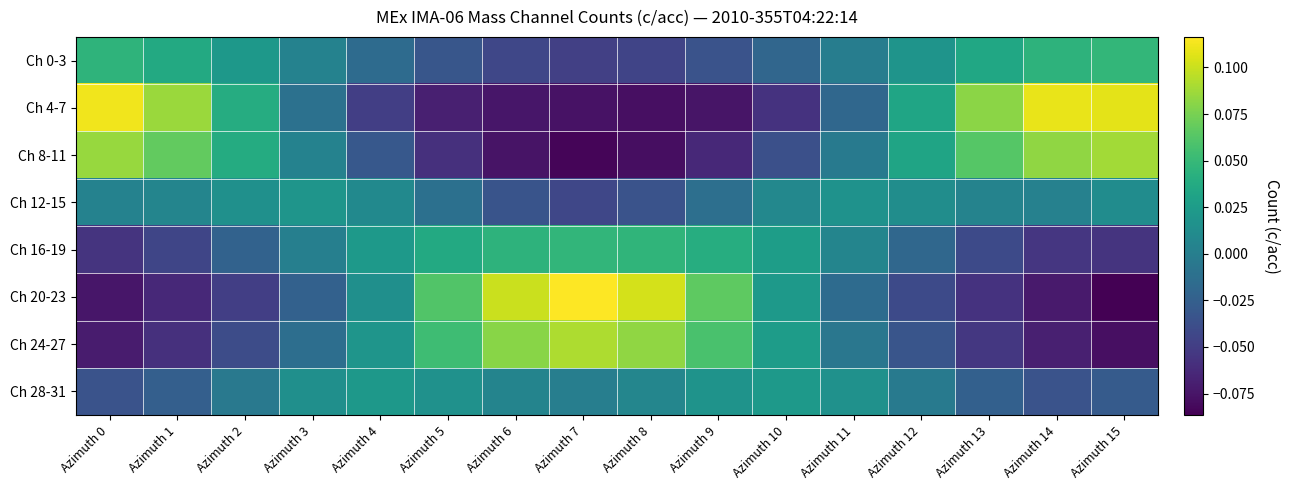

Reading right to left, list all the values displayed in this chart.

Ch 0-3: Azimuth 15=0.0	Azimuth 14=0.0	Azimuth 13=0.0	Azimuth 12=0.0	Azimuth 11=-0.0	Azimuth 10=-0.0	Azimuth 9=-0.0	Azimuth 8=-0.0	Azimuth 7=-0.0	Azimuth 6=-0.0	Azimuth 5=-0.0	Azimuth 4=-0.0	Azimuth 3=0.0	Azimuth 2=0.0	Azimuth 1=0.0	Azimuth 0=0.0
Ch 4-7: Azimuth 15=0.1	Azimuth 14=0.1	Azimuth 13=0.1	Azimuth 12=0.0	Azimuth 11=-0.0	Azimuth 10=-0.1	Azimuth 9=-0.1	Azimuth 8=-0.1	Azimuth 7=-0.1	Azimuth 6=-0.1	Azimuth 5=-0.1	Azimuth 4=-0.0	Azimuth 3=-0.0	Azimuth 2=0.0	Azimuth 1=0.1	Azimuth 0=0.1
Ch 8-11: Azimuth 15=0.1	Azimuth 14=0.1	Azimuth 13=0.1	Azimuth 12=0.0	Azimuth 11=-0.0	Azimuth 10=-0.0	Azimuth 9=-0.1	Azimuth 8=-0.1	Azimuth 7=-0.1	Azimuth 6=-0.1	Azimuth 5=-0.1	Azimuth 4=-0.0	Azimuth 3=0.0	Azimuth 2=0.0	Azimuth 1=0.1	Azimuth 0=0.1
Ch 12-15: Azimuth 15=0.0	Azimuth 14=0.0	Azimuth 13=0.0	Azimuth 12=0.0	Azimuth 11=0.0	Azimuth 10=0.0	Azimuth 9=-0.0	Azimuth 8=-0.0	Azimuth 7=-0.0	Azimuth 6=-0.0	Azimuth 5=-0.0	Azimuth 4=0.0	Azimuth 3=0.0	Azimuth 2=0.0	Azimuth 1=0.0	Azimuth 0=0.0
Ch 16-19: Azimuth 15=-0.1	Azimuth 14=-0.1	Azimuth 13=-0.0	Azimuth 12=-0.0	Azimuth 11=0.0	Azimuth 10=0.0	Azimuth 9=0.0	Azimuth 8=0.0	Azimuth 7=0.0	Azimuth 6=0.0	Azimuth 5=0.0	Azimuth 4=0.0	Azimuth 3=0.0	Azimuth 2=-0.0	Azimuth 1=-0.0	Azimuth 0=-0.1
Ch 20-23: Azimuth 15=-0.1	Azimuth 14=-0.1	Azimuth 13=-0.1	Azimuth 12=-0.0	Azimuth 11=-0.0	Azimuth 10=0.0	Azimuth 9=0.1	Azimuth 8=0.1	Azimuth 7=0.1	Azimuth 6=0.1	Azimuth 5=0.1	Azimuth 4=0.0	Azimuth 3=-0.0	Azimuth 2=-0.0	Azimuth 1=-0.1	Azimuth 0=-0.1
Ch 24-27: Azimuth 15=-0.1	Azimuth 14=-0.1	Azimuth 13=-0.1	Azimuth 12=-0.0	Azimuth 11=-0.0	Azimuth 10=0.0	Azimuth 9=0.1	Azimuth 8=0.1	Azimuth 7=0.1	Azimuth 6=0.1	Azimuth 5=0.1	Azimuth 4=0.0	Azimuth 3=-0.0	Azimuth 2=-0.0	Azimuth 1=-0.1	Azimuth 0=-0.1
Ch 28-31: Azimuth 15=-0.0	Azimuth 14=-0.0	Azimuth 13=-0.0	Azimuth 12=-0.0	Azimuth 11=0.0	Azimuth 10=0.0	Azimuth 9=0.0	Azimuth 8=0.0	Azimuth 7=0.0	Azimuth 6=0.0	Azimuth 5=0.0	Azimuth 4=0.0	Azimuth 3=0.0	Azimuth 2=-0.0	Azimuth 1=-0.0	Azimuth 0=-0.0